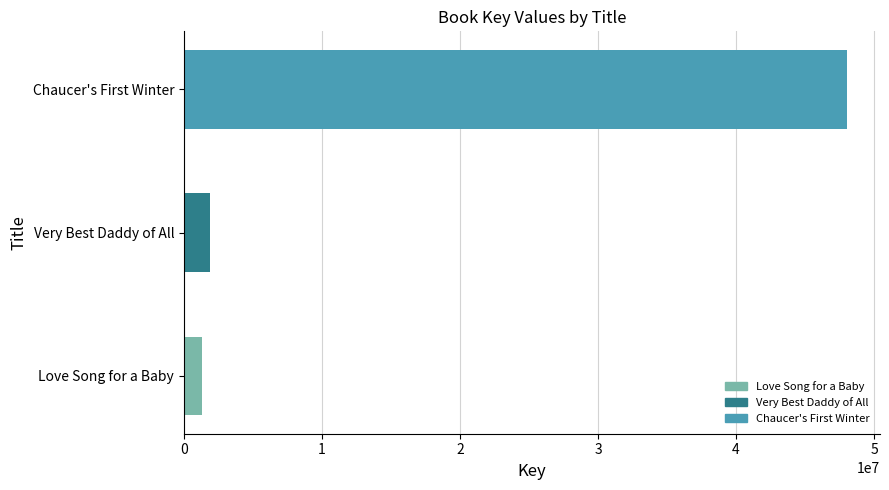

List the labels in order of value, smallest first.

Love Song for a Baby, Very Best Daddy of All, Chaucer's First Winter